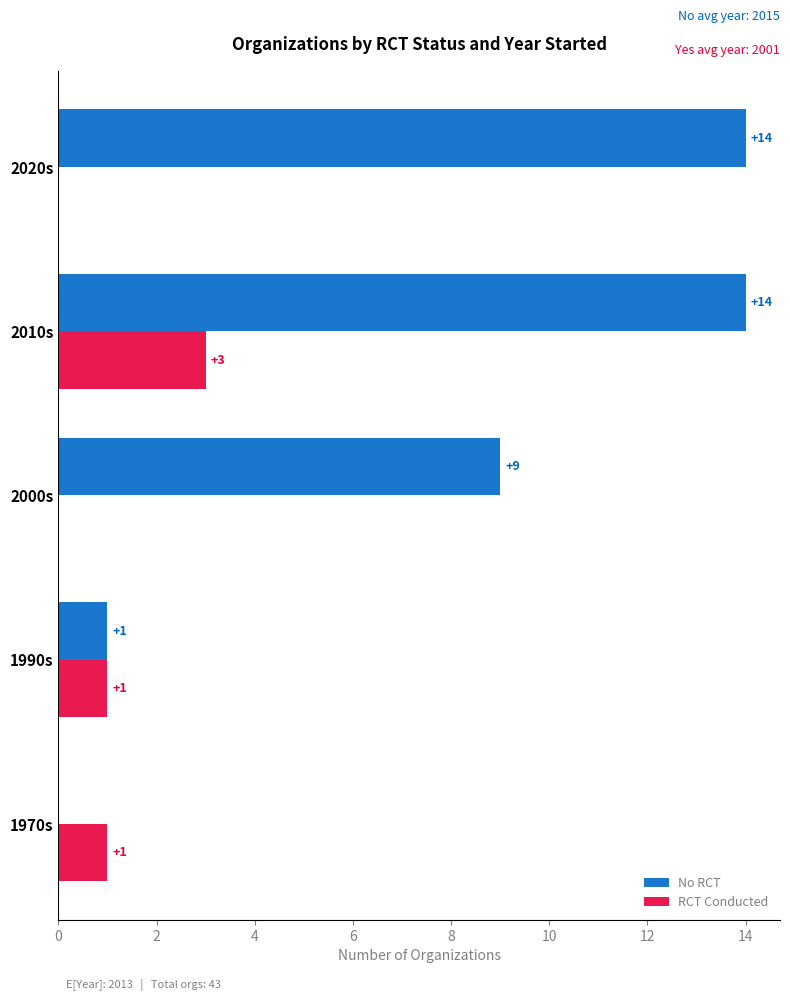

What is the sum of the RCT Conducted values at 1990s and 2010s?

4